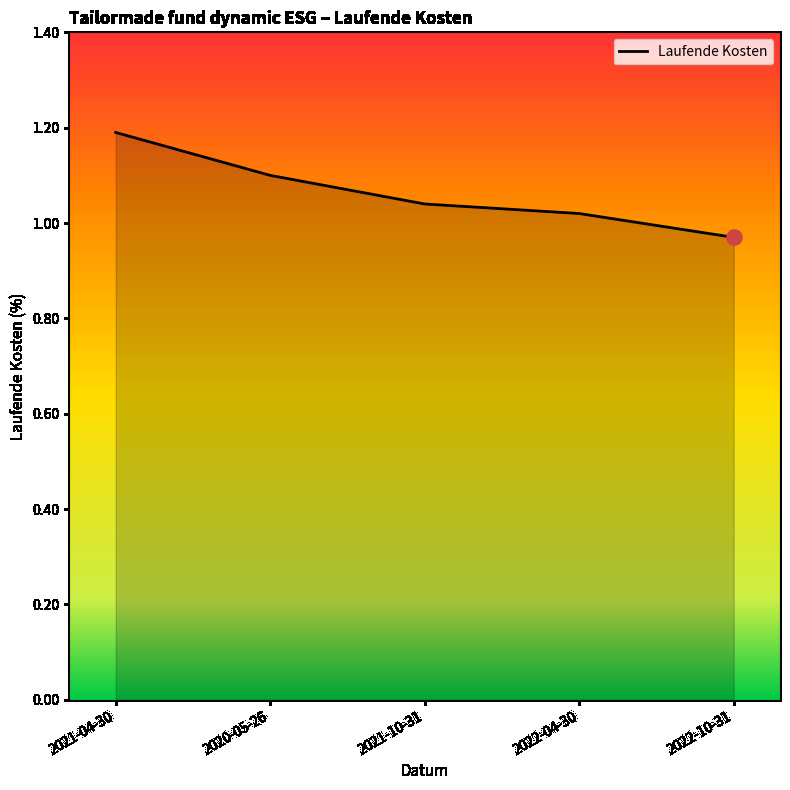

What is the change in value from 2020-05-26 to 2022-04-30?

-0.1